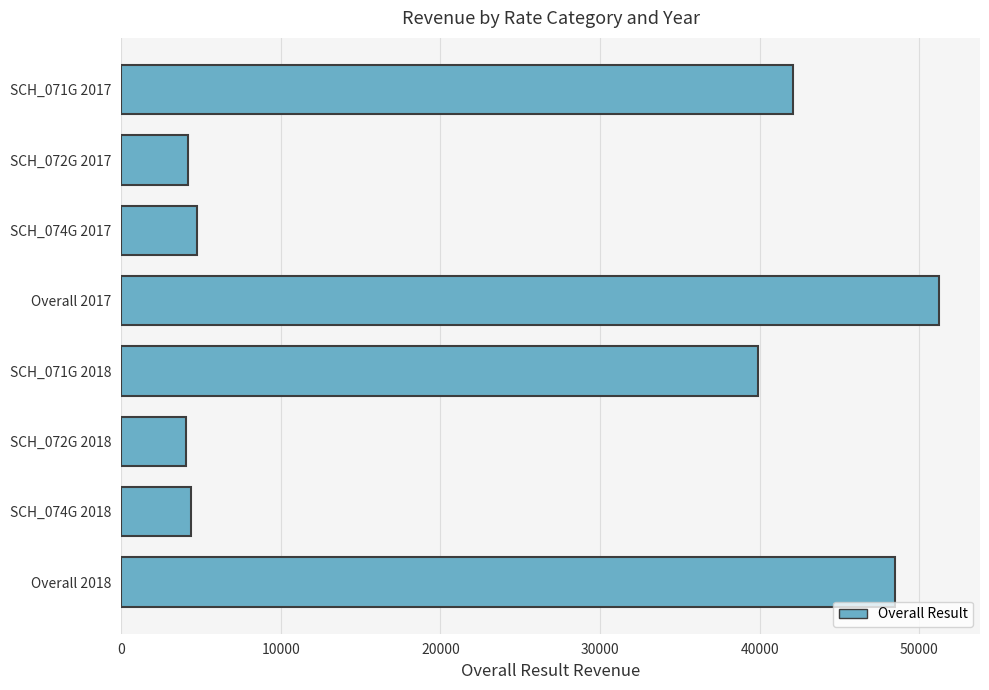

What is the change in value from SCH_074G 2017 to Overall 2017?

+46512.2